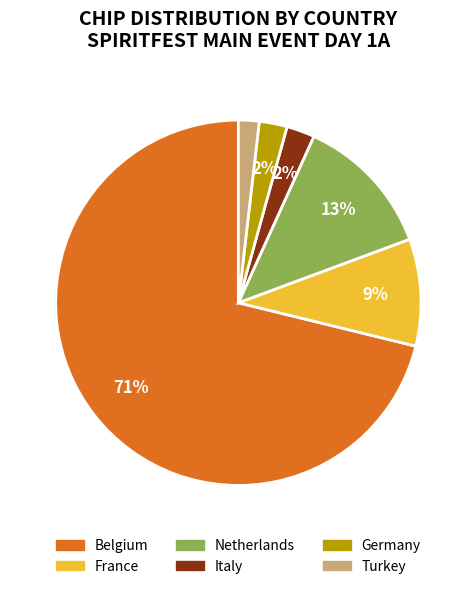

Which slice is the largest?

Belgium